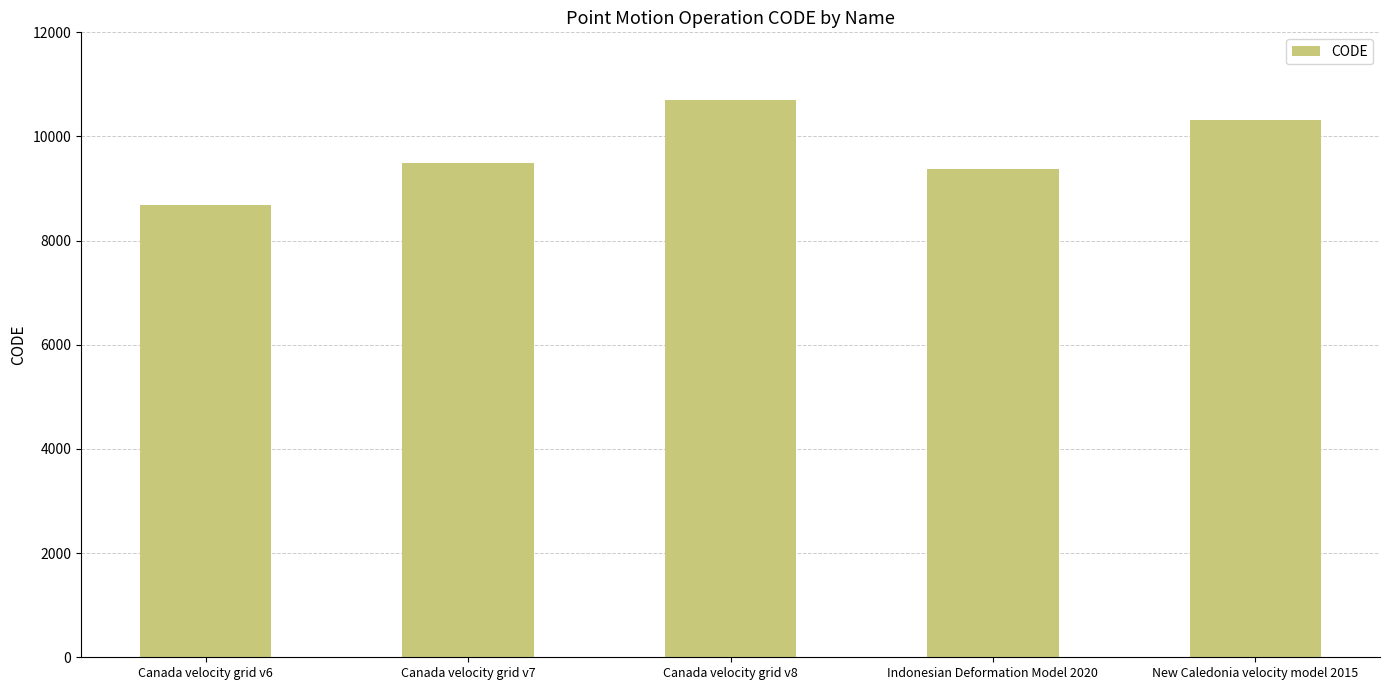

What is the change in value from Canada velocity grid v8 to Indonesian Deformation Model 2020?

-1332